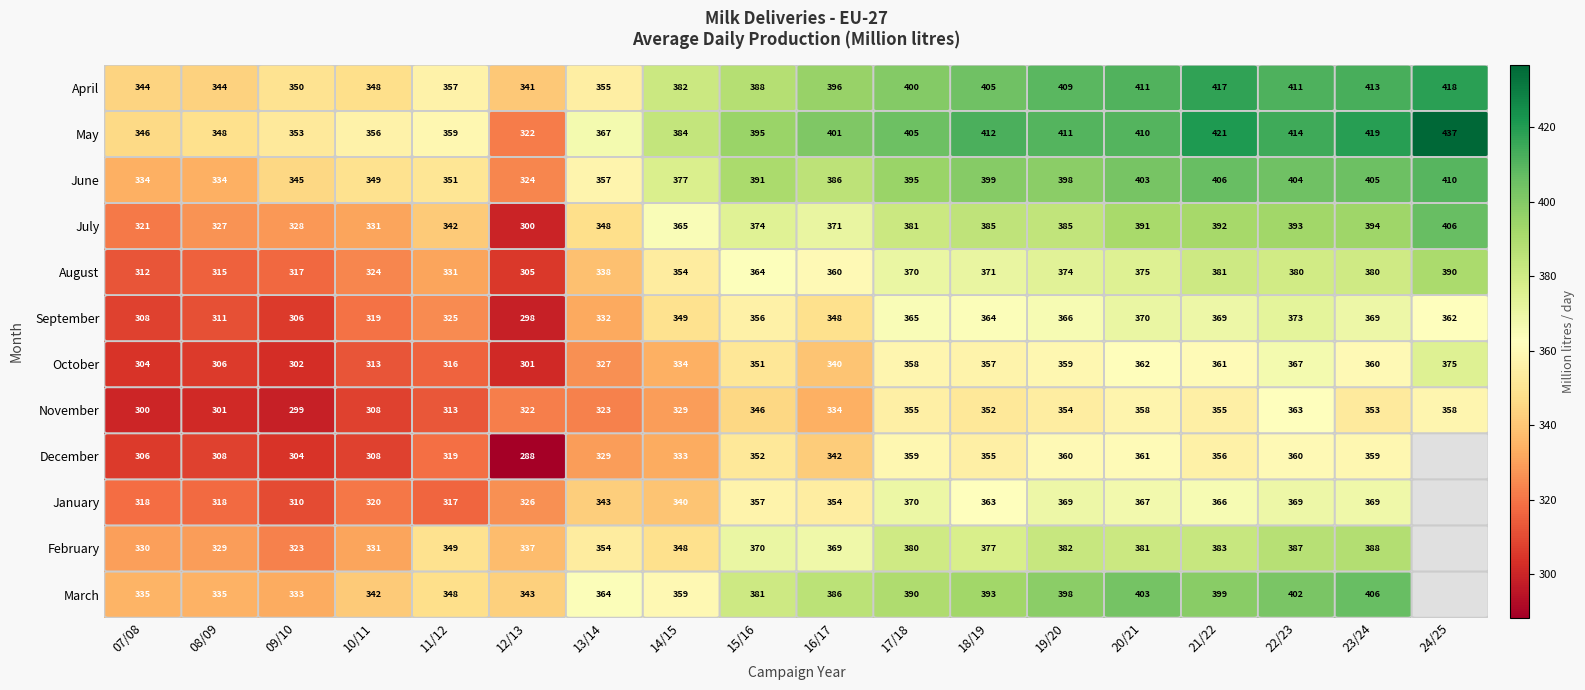

What is the total value across all series at 13/14?

4137.0